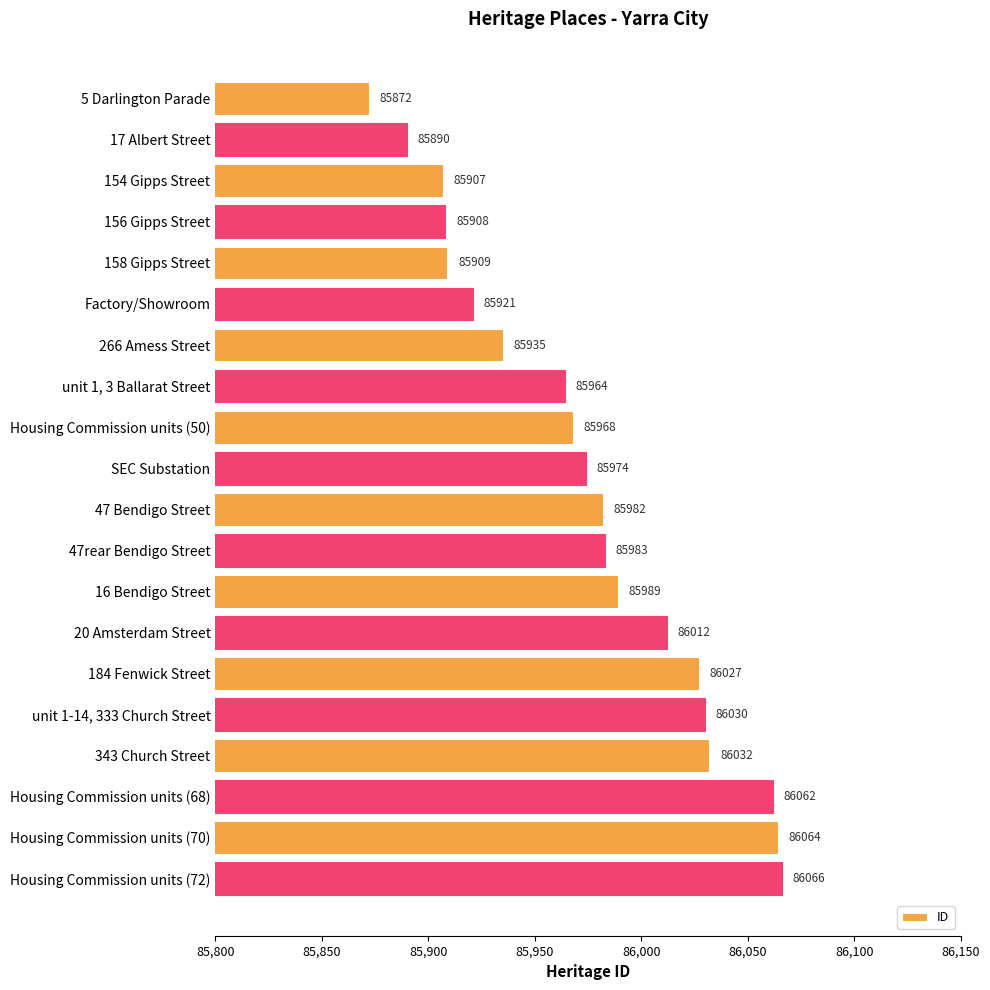

What is the difference between the values at 184 Fenwick Street and 17 Albert Street?

137